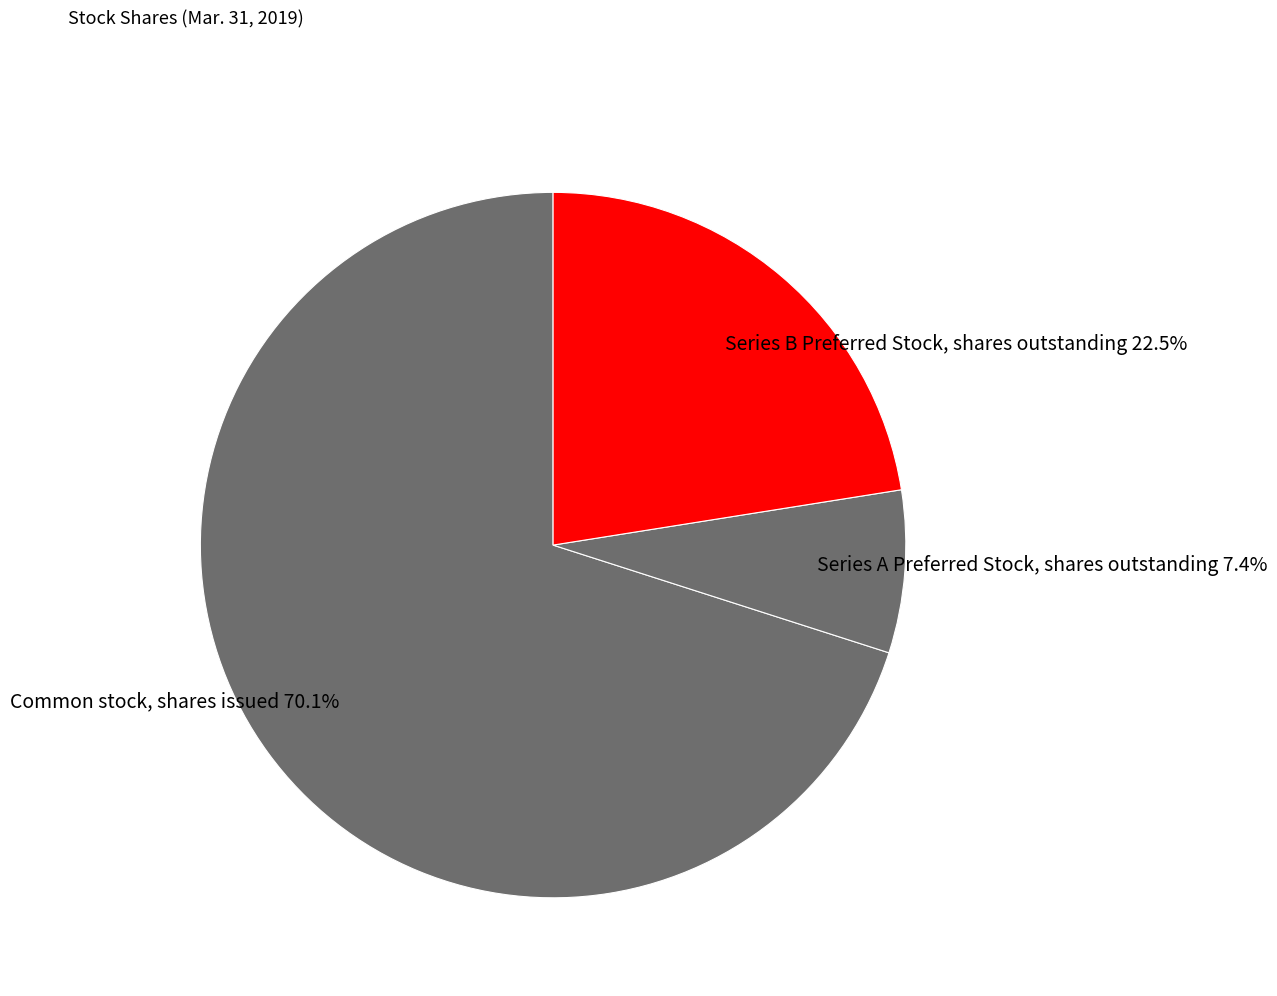

What is the ratio of the value at Series A Preferred Stock, shares outstanding to the value at Series B Preferred Stock, shares outstanding?

0.3